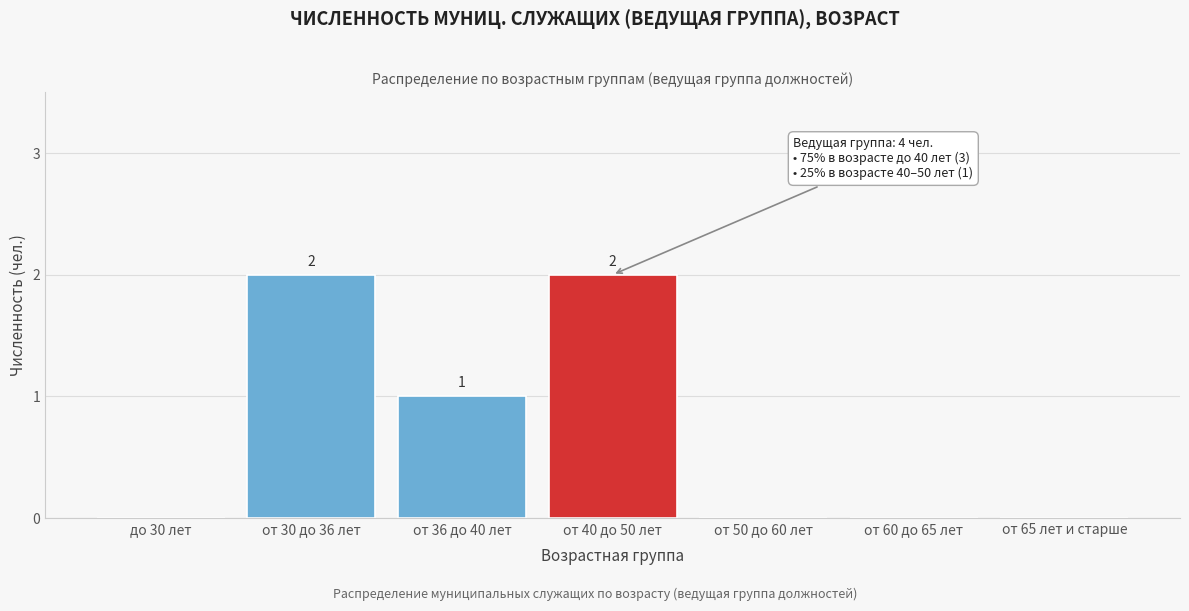

Reading left to right, extract all data points from this chart.

до 30 лет=0	от 30 до 36 лет=2	от 36 до 40 лет=1	от 40 до 50 лет=2	от 50 до 60 лет=0	от 60 до 65 лет=0	от 65 лет и старше=0